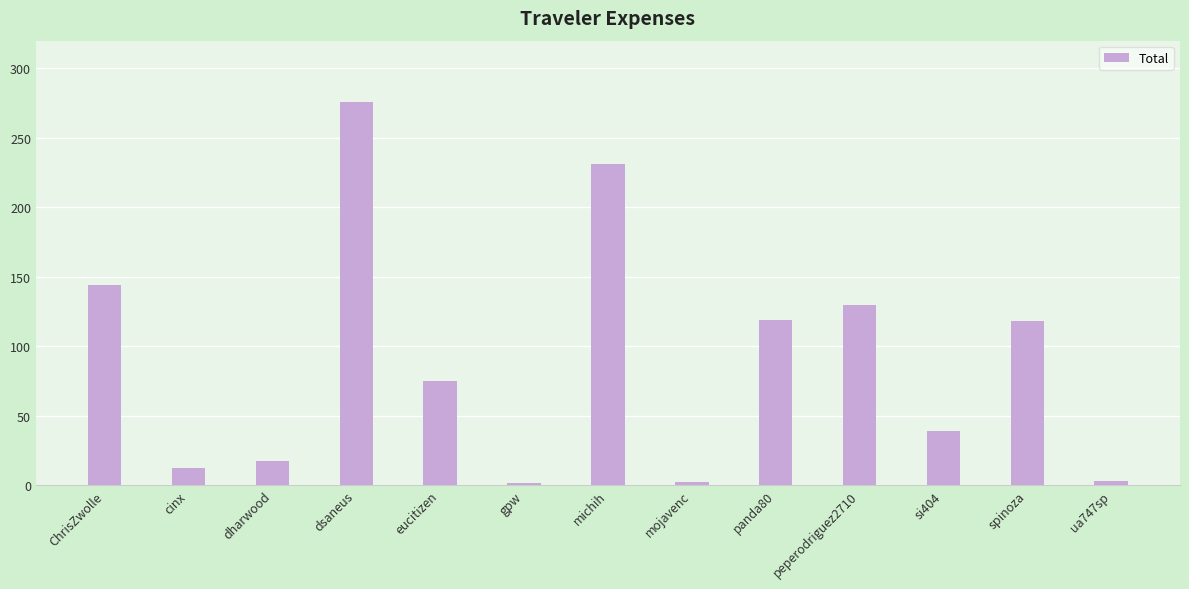

Which has a higher value, eucitizen or spinoza?

spinoza